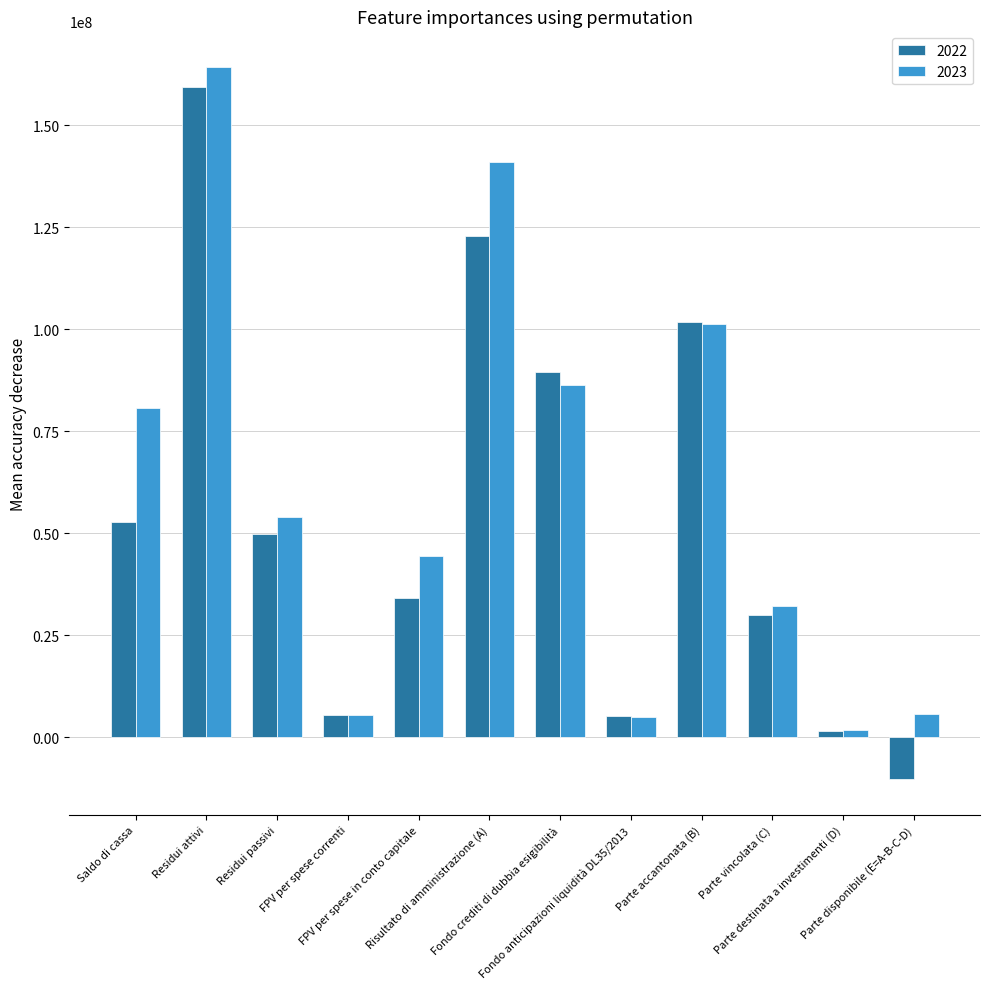

What value does the 2023 series have at Parte accantonata (B)?

101319271.1